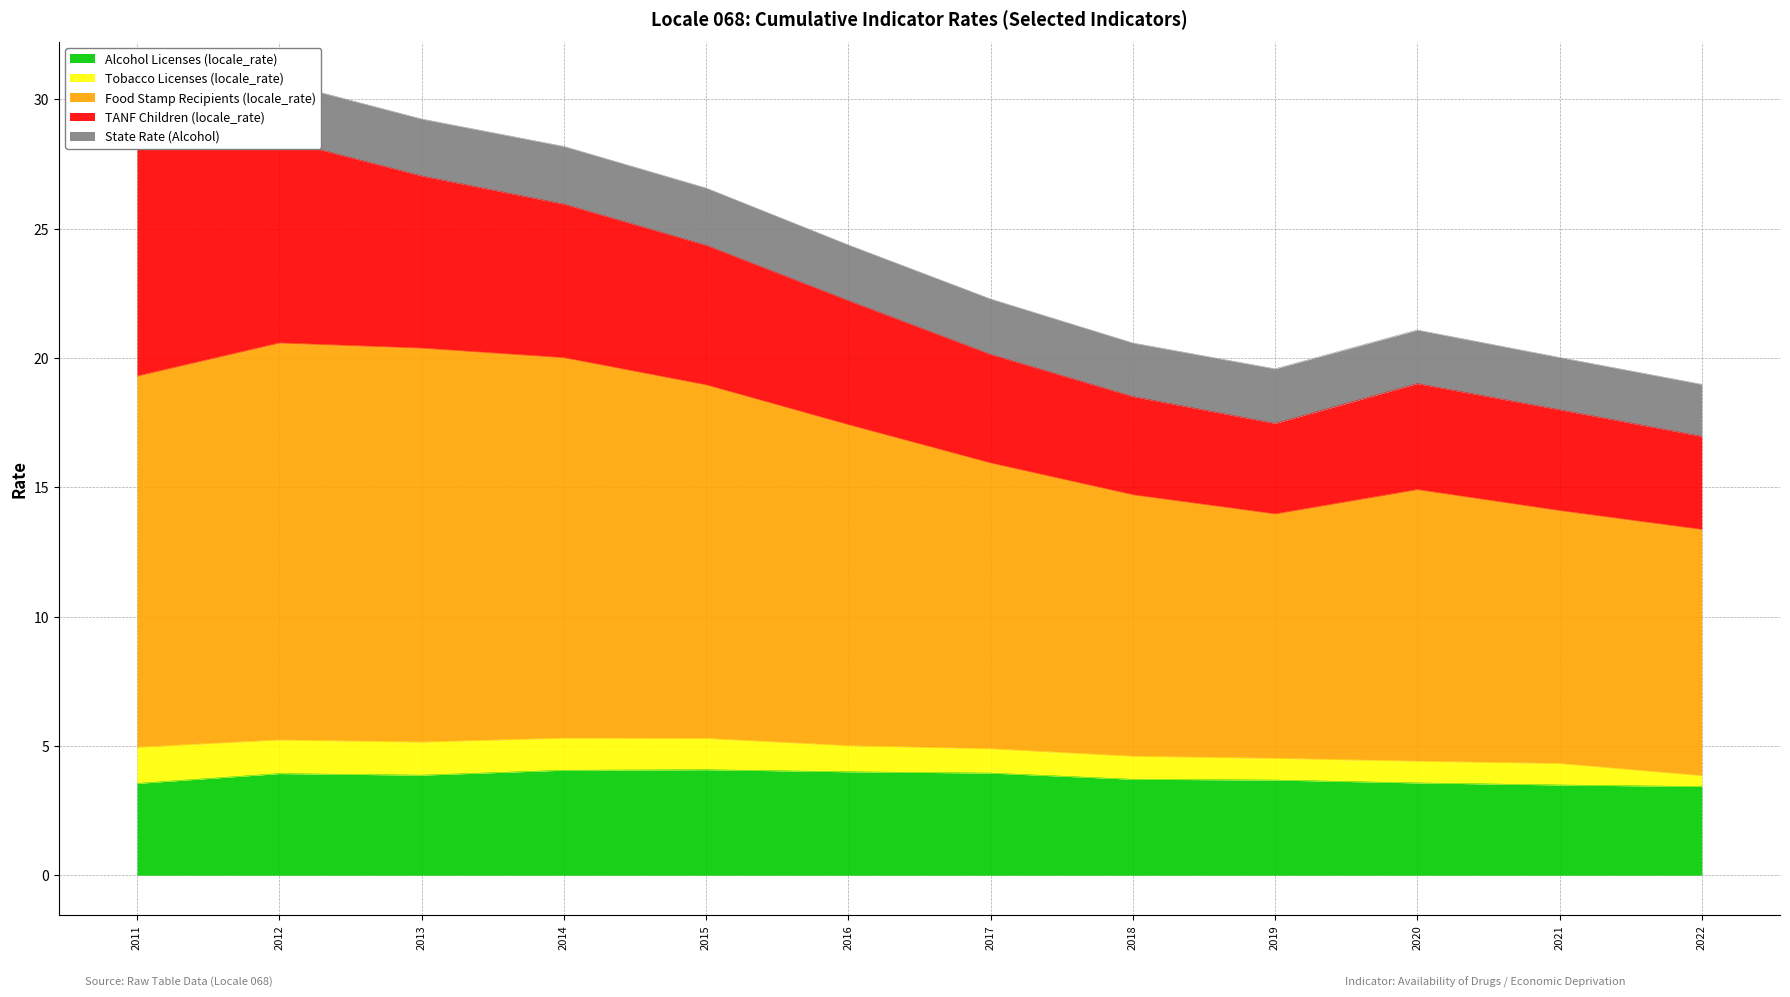

At which label is Food Stamp Recipients (locale_rate) closest to 12?

2016